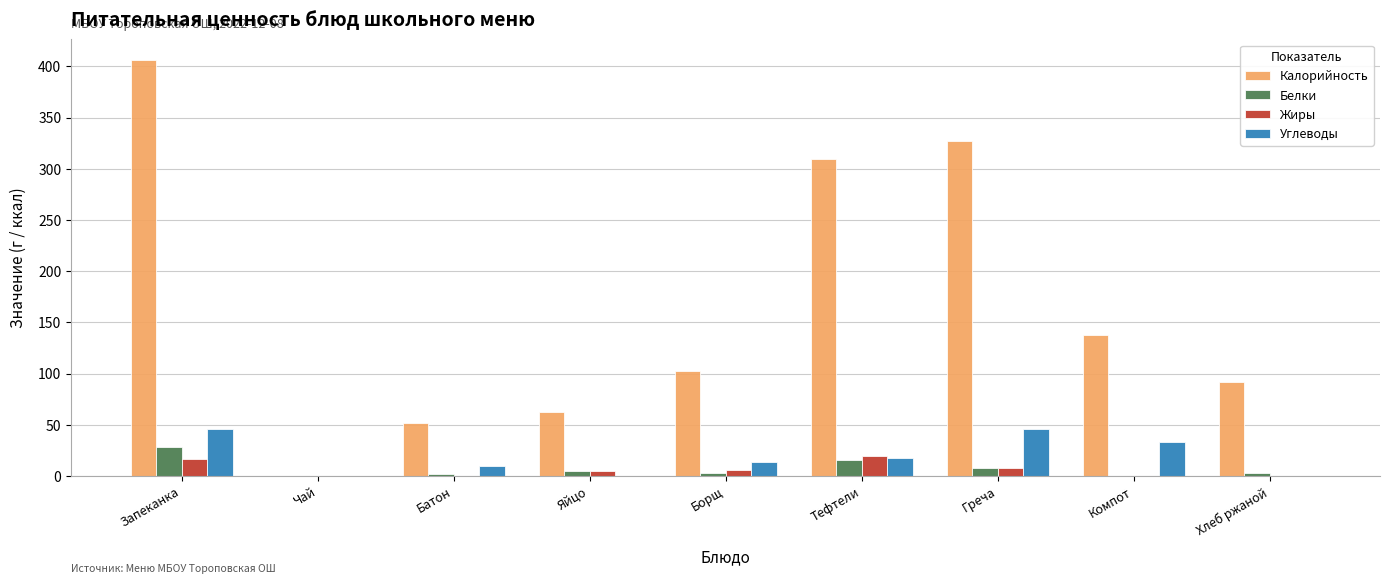

Which series changed the most between Греча and Компот?

Калорийность